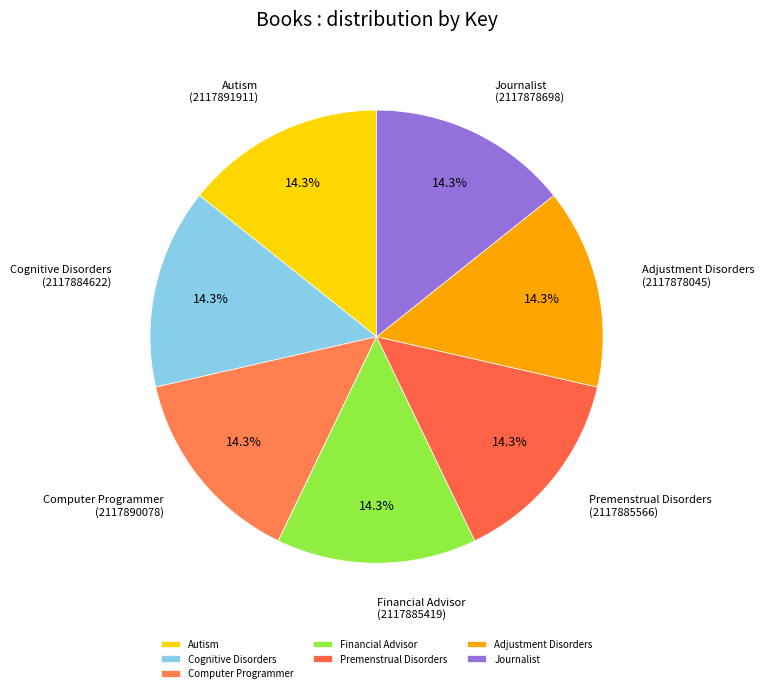

Does Journalist represent more than half of the total?

No